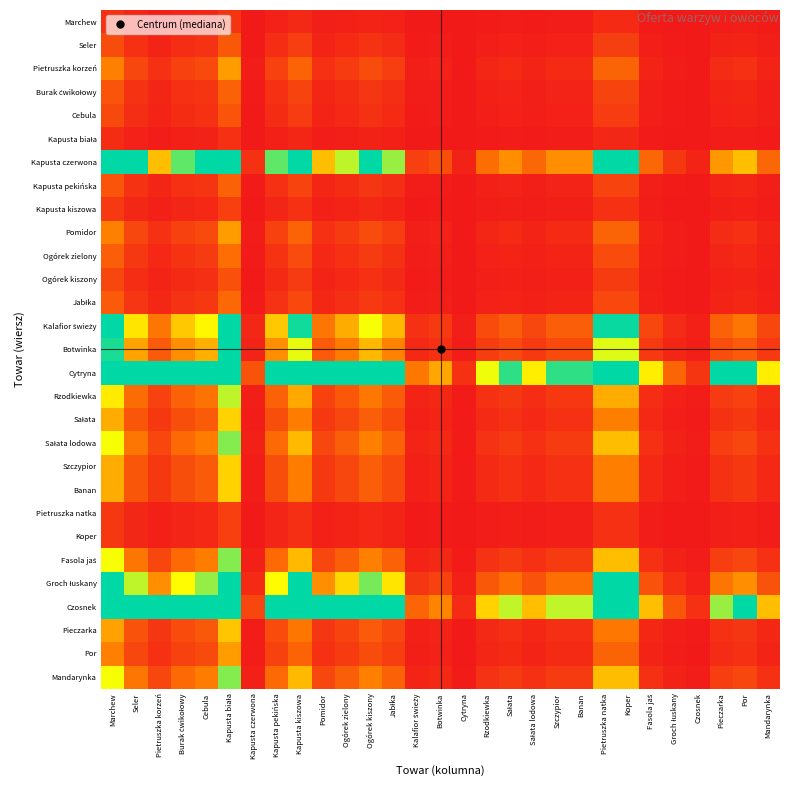

Rank the series at Botwinka from lowest to highest value.

Kapusta biała, Marchew, Pietruszka natka, Koper, Kapusta kiszowa, Ogórek kiszony, Cebula, Seler, Burak ćwikołowy, Kapusta pekińska, Jabłka, Ogórek zielony, Pietruszka korzeń, Pomidor, Por, Pieczarka, Sałata, Szczypior, Banan, Rzodkiewka, Sałata lodowa, Fasola jaś, Mandarynka, Botwinka, Kalafior świeży, Groch łuskany, Kapusta czerwona, Czosnek, Cytryna